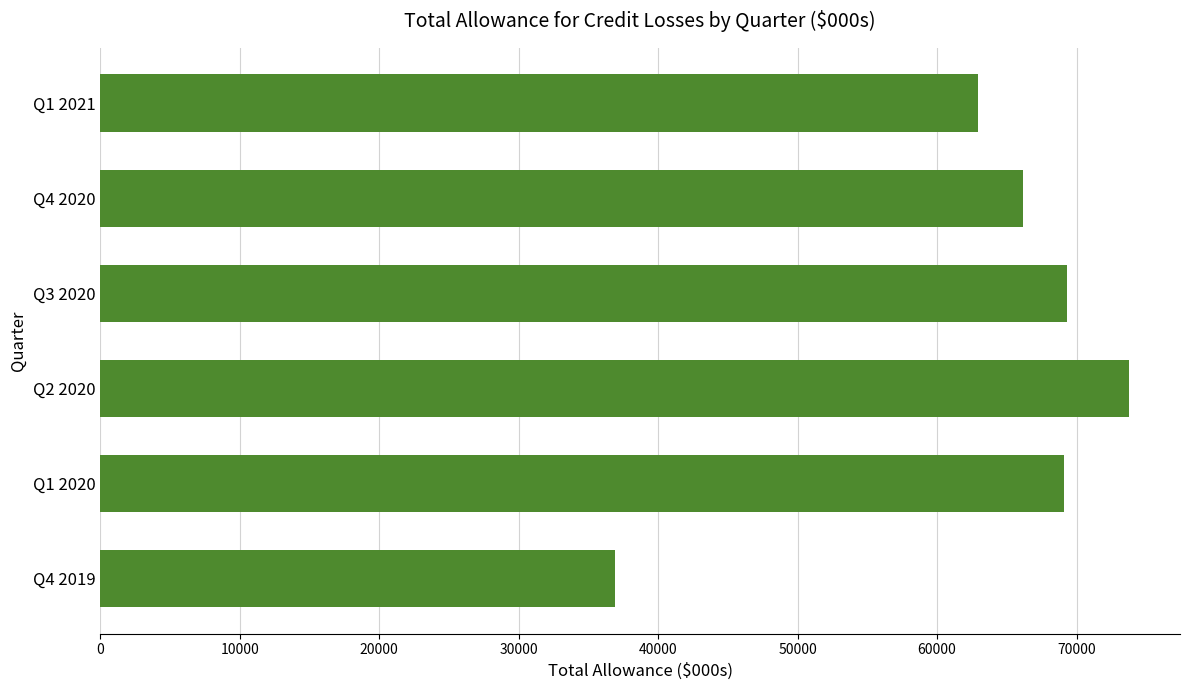

The value at Q2 2020 is 101241. True or false?

False